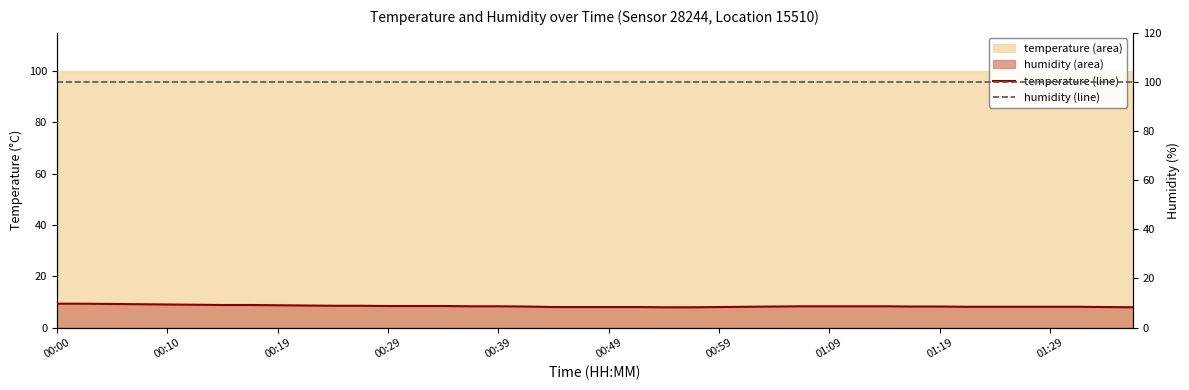

The temperature line series shows 7.9 at 23. True or false?

True